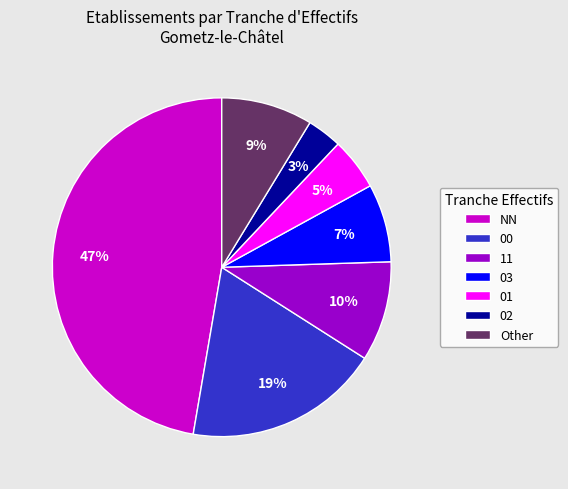

True or false: 03 accounts for 15% of the total.

False